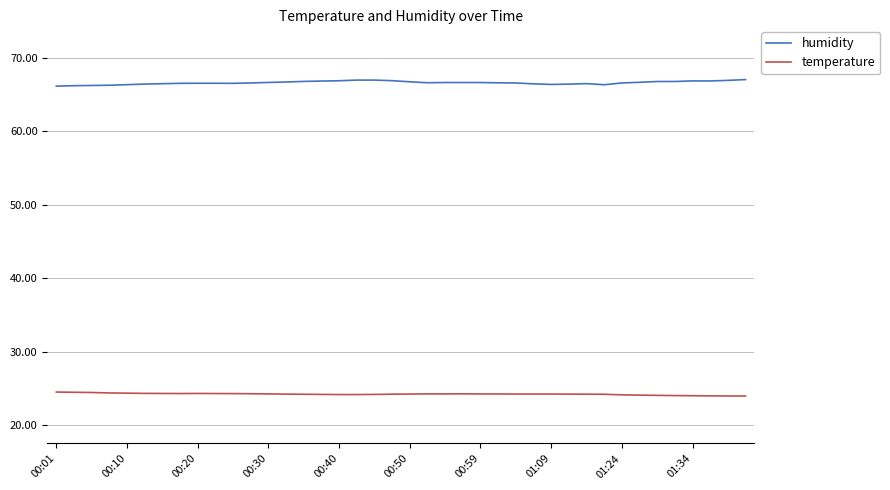

True or false: humidity and temperature intersect in this chart.

False